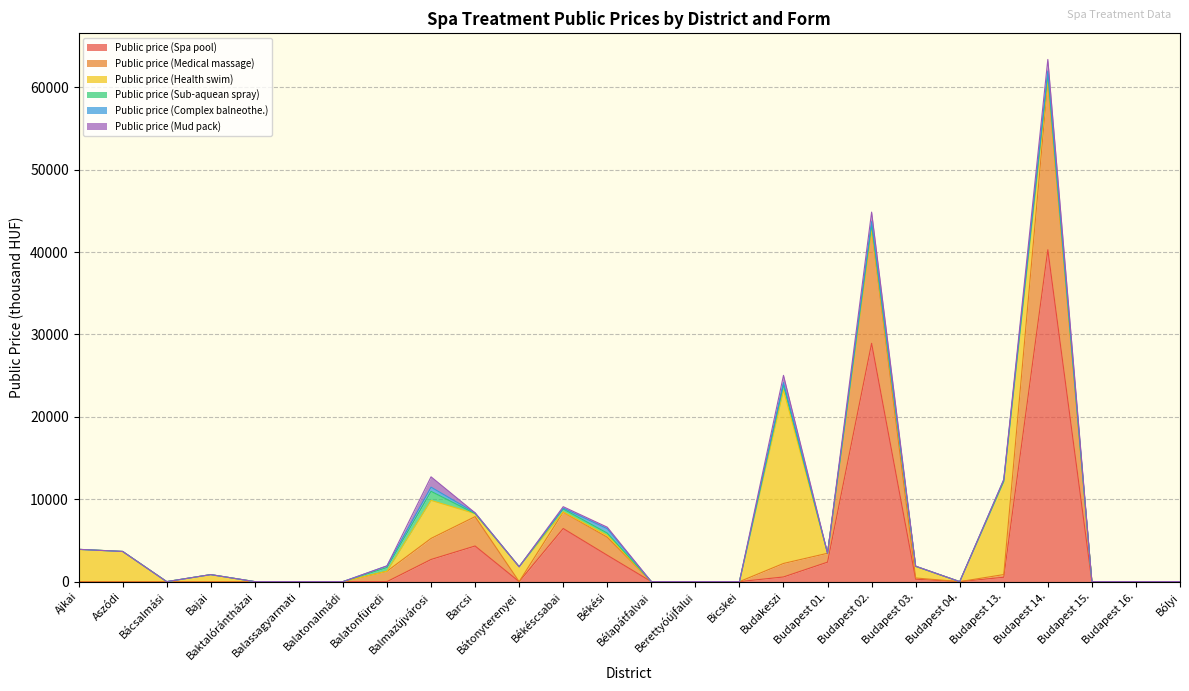

Rank the series at Balmazújvárosi from highest to lowest value.

Public price (Health swim), Public price (Spa pool), Public price (Medical massage), Public price (Mud pack), Public price (Sub-aquean spray), Public price (Complex balneothe.)